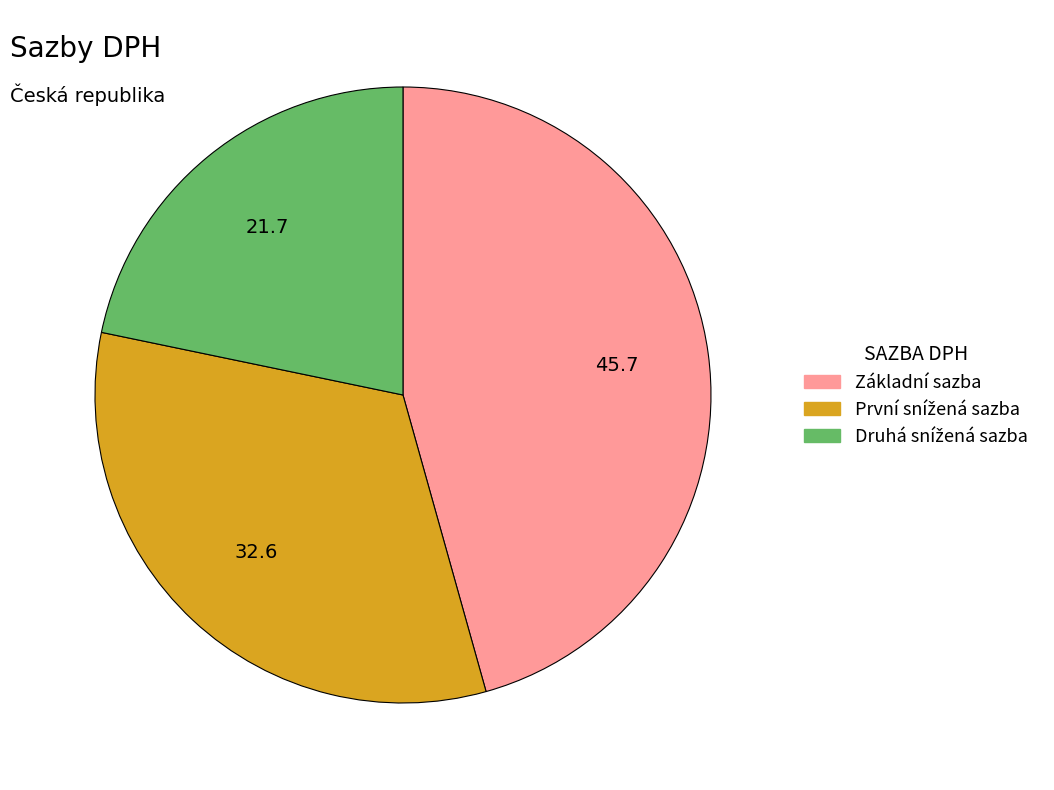

Which category has the biggest portion of the pie?

Základní sazba